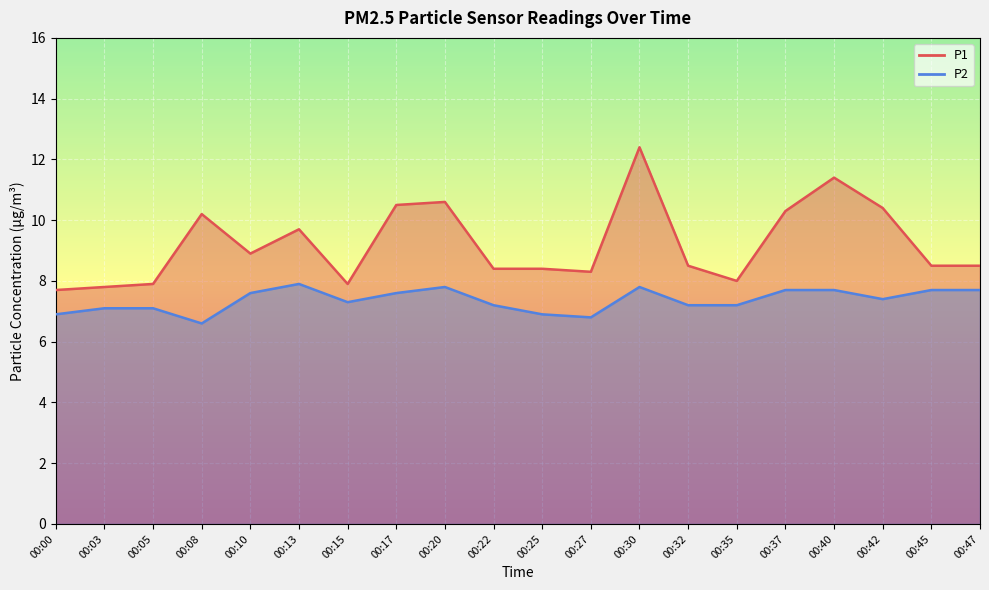

Which series changed the most between 00:13 and 00:15?

P1